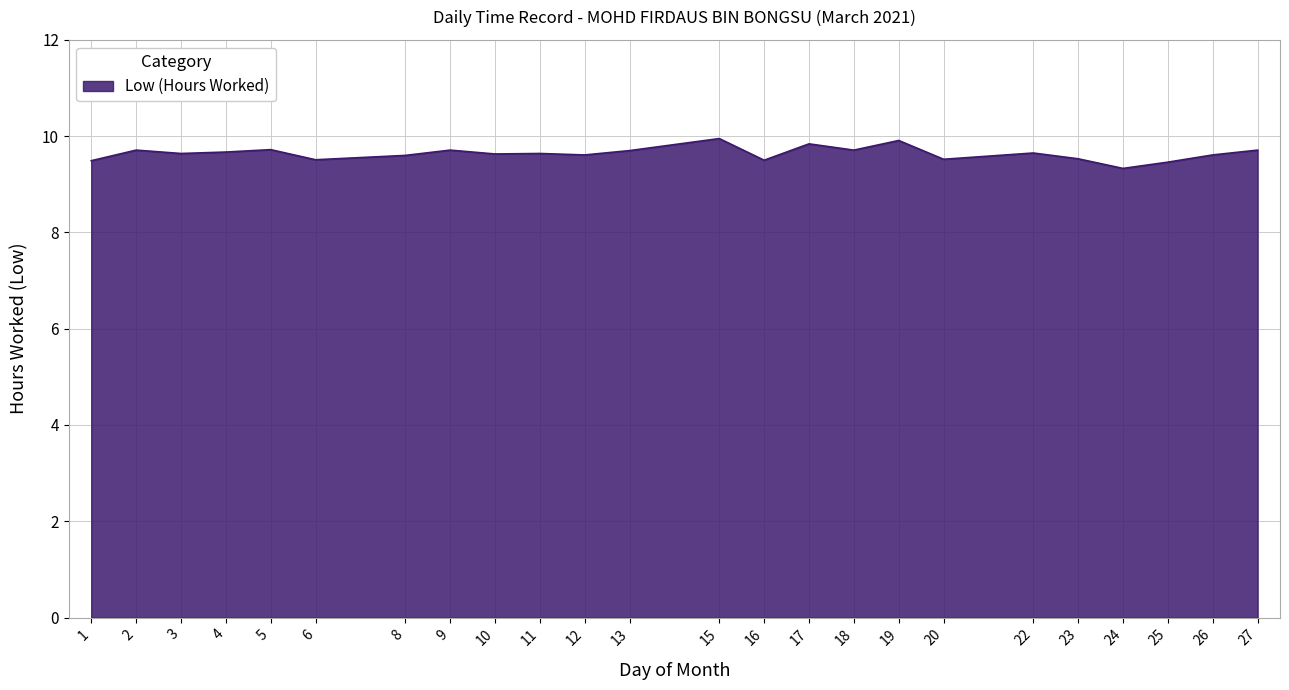

Between 12 and 15, which is larger?

15